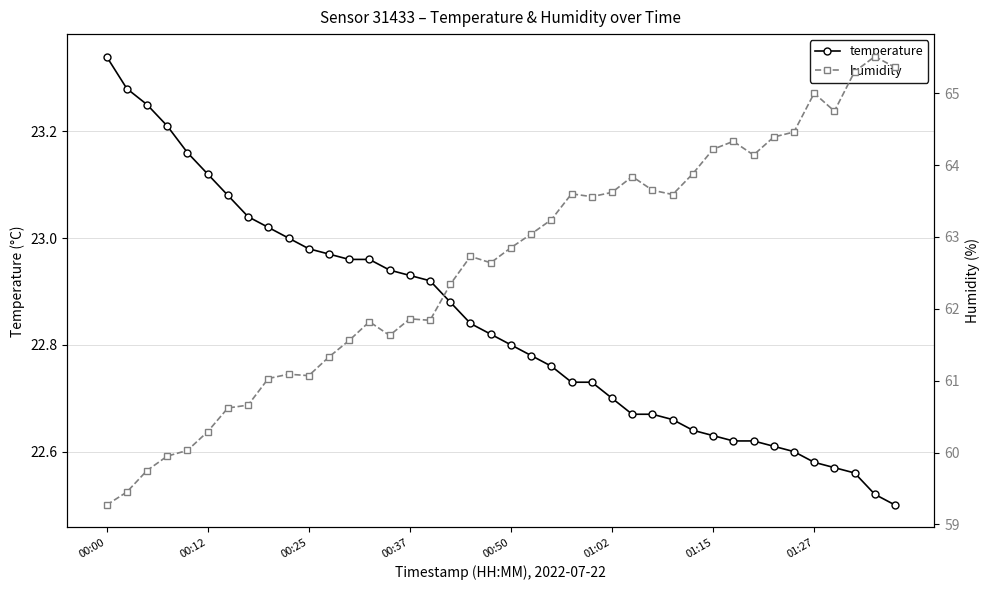

What is the sum of all humidity values?

2503.3